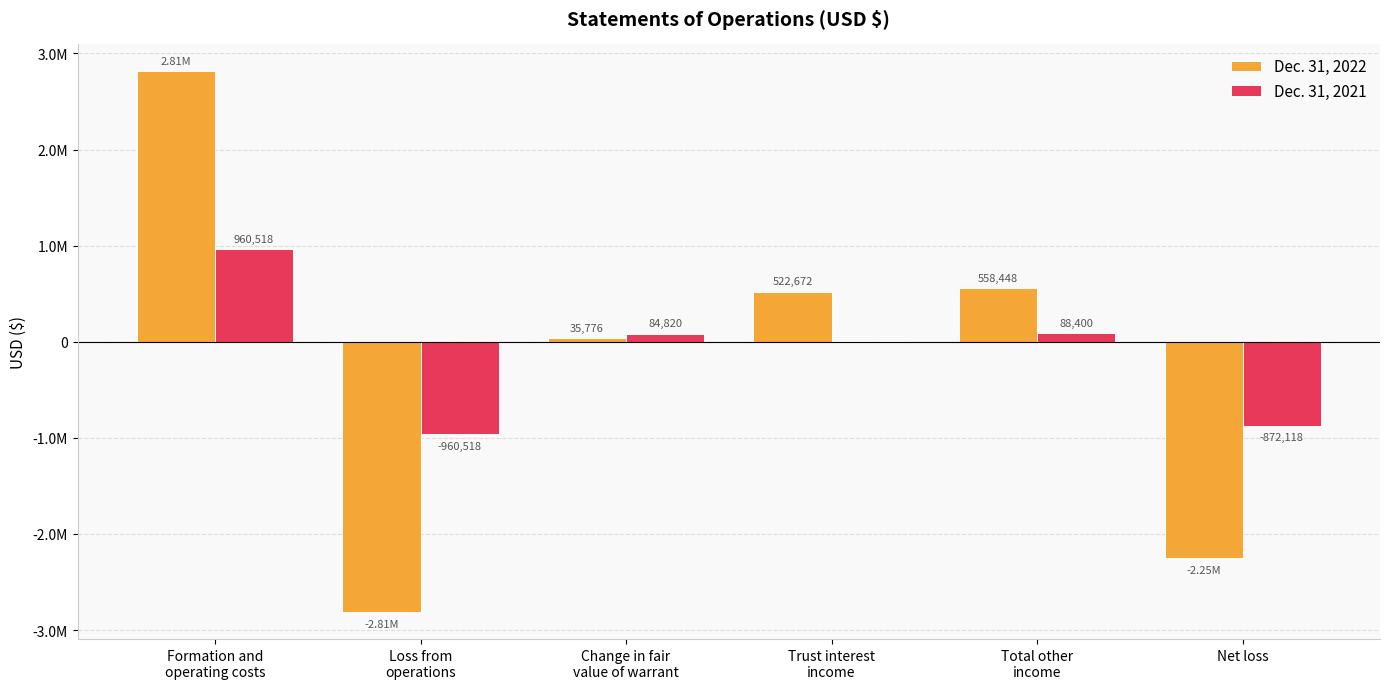

How many data points in Dec. 31, 2021 are above 84820?

2